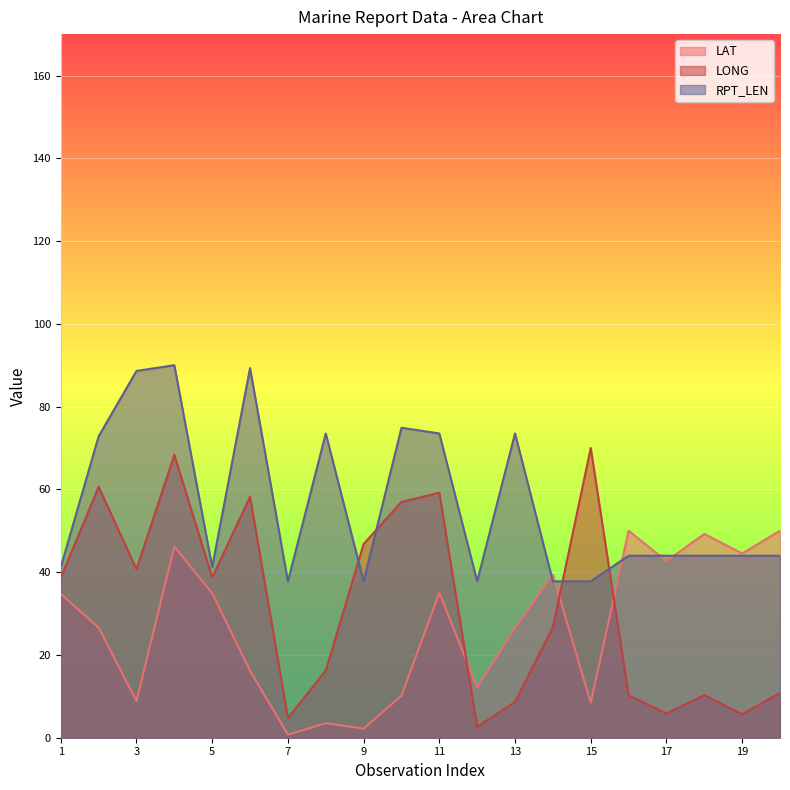

Which category has the highest value in the LAT series?

16